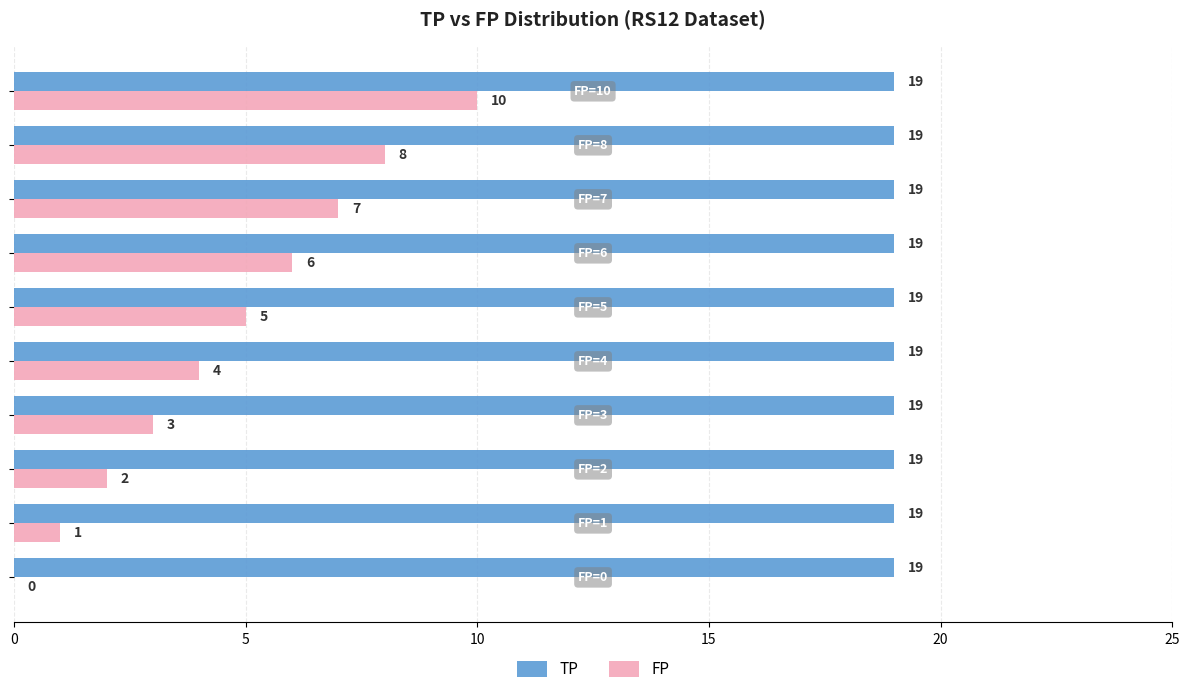

Count the FP values in the range 2 to 7.

6